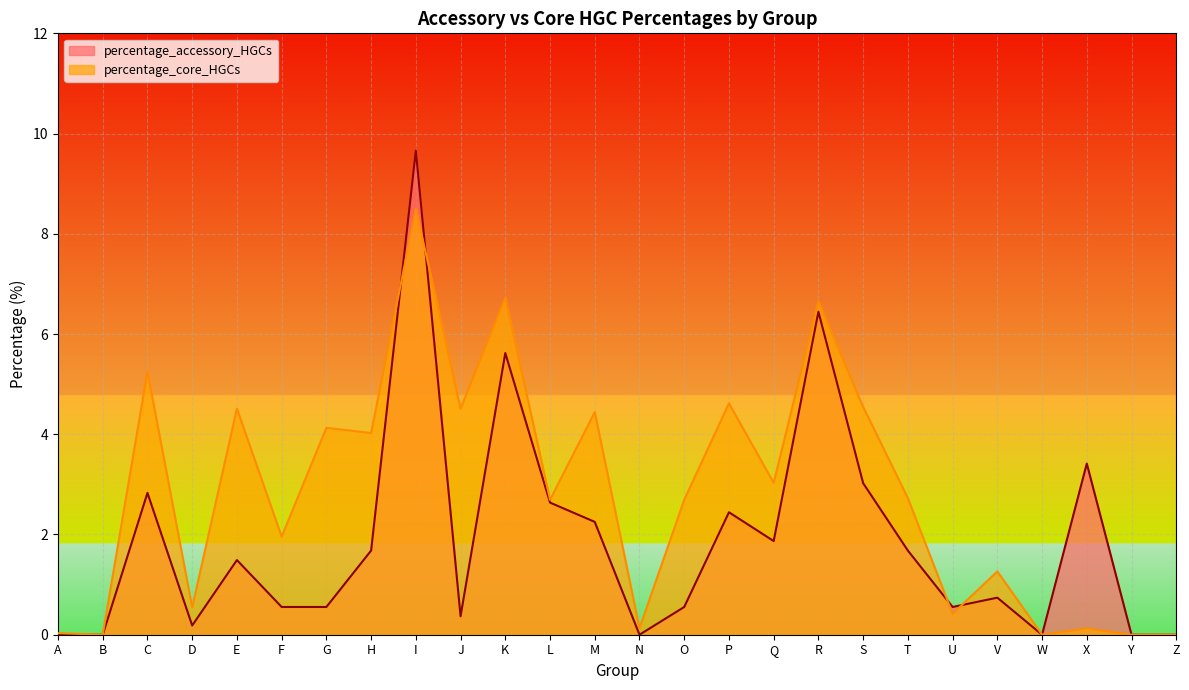

Reading right to left, extract all data points from this chart.

percentage_accessory_HGCs: 0.0	0.0	3.4	0.0	0.7	0.6	1.7	3.0	6.4	1.9	2.4	0.6	0.0	2.3	2.6	5.6	0.4	9.7	1.7	0.6	0.6	1.5	0.2	2.8	0.0	0.0
percentage_core_HGCs: 0.0	0.0	0.1	0.0	1.3	0.4	2.7	4.5	6.7	3.0	4.6	2.7	0.1	4.4	2.7	6.7	4.5	8.5	4.0	4.1	2.0	4.5	0.5	5.3	0.0	0.0